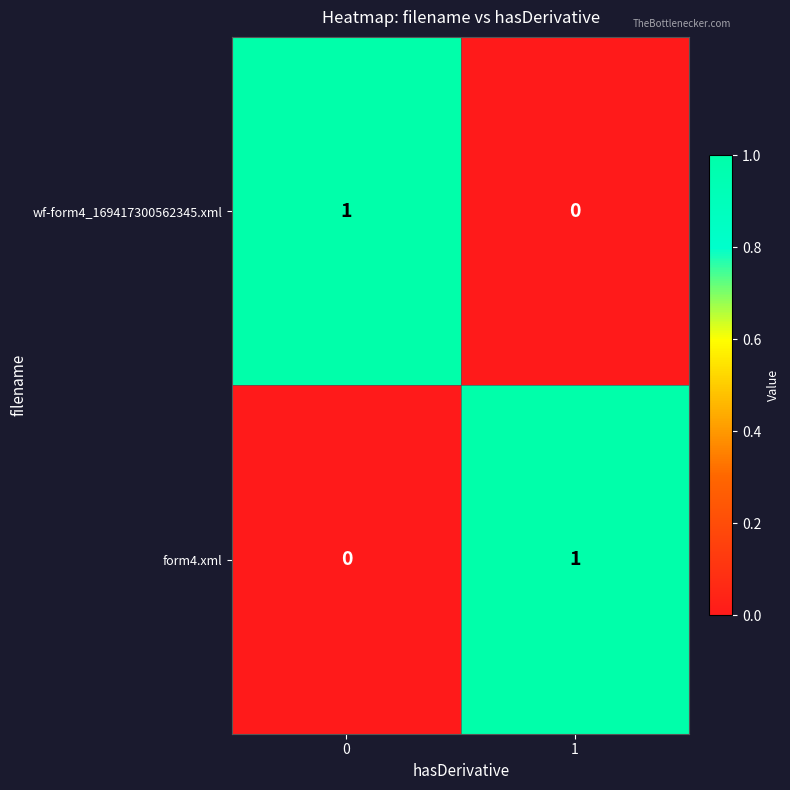

Count the number of categories in the chart.

2